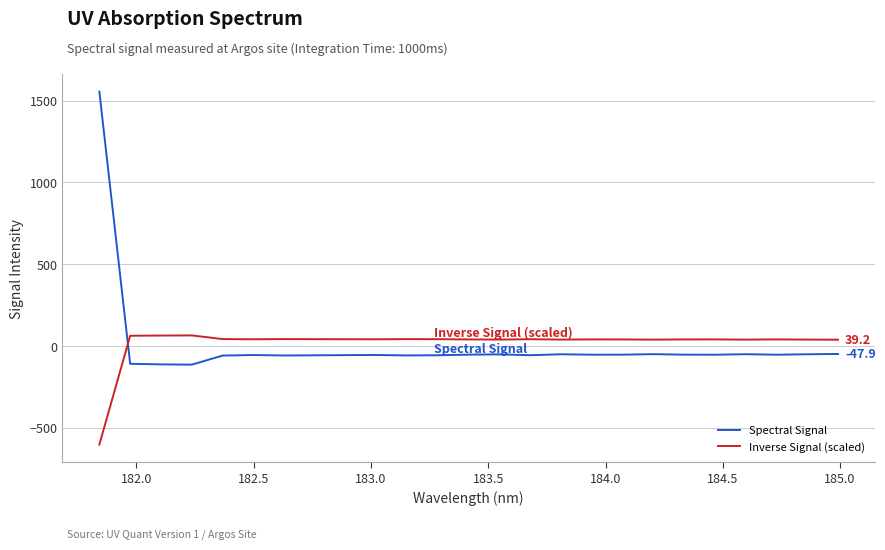

Which series has the largest range (max minus min)?

Spectral Signal